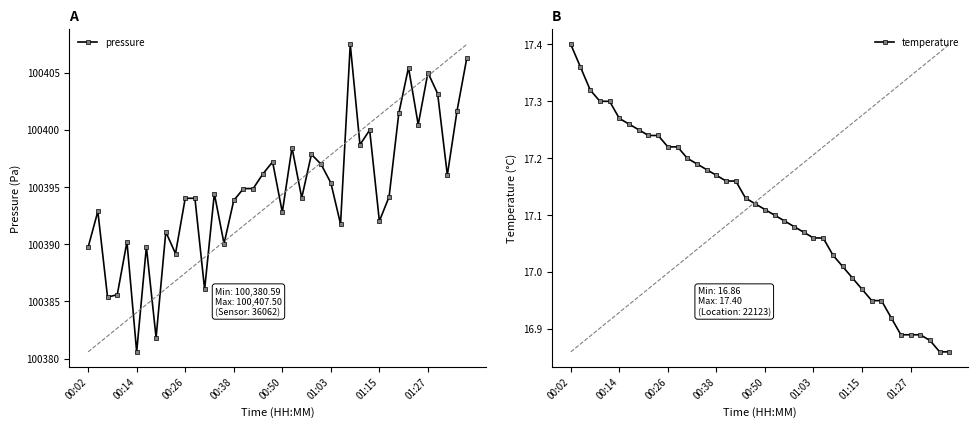

True or false: temperature and pressure cross at least once.

False